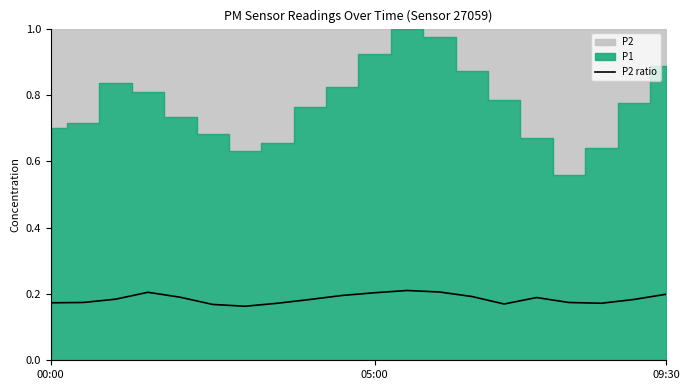

The value of P2 ratio at 05:00 is 0.2. True or false?

True